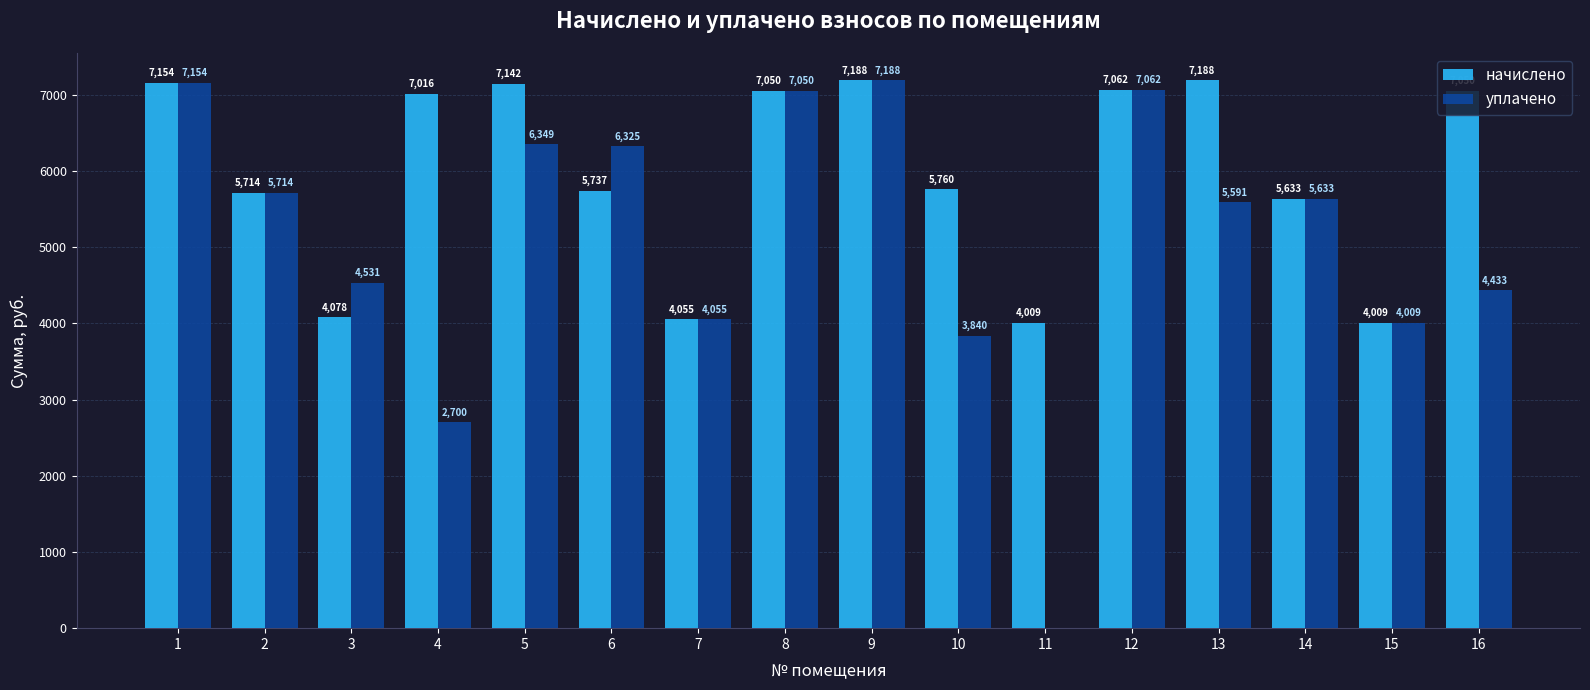

At which category is the sum across all series the highest?

9